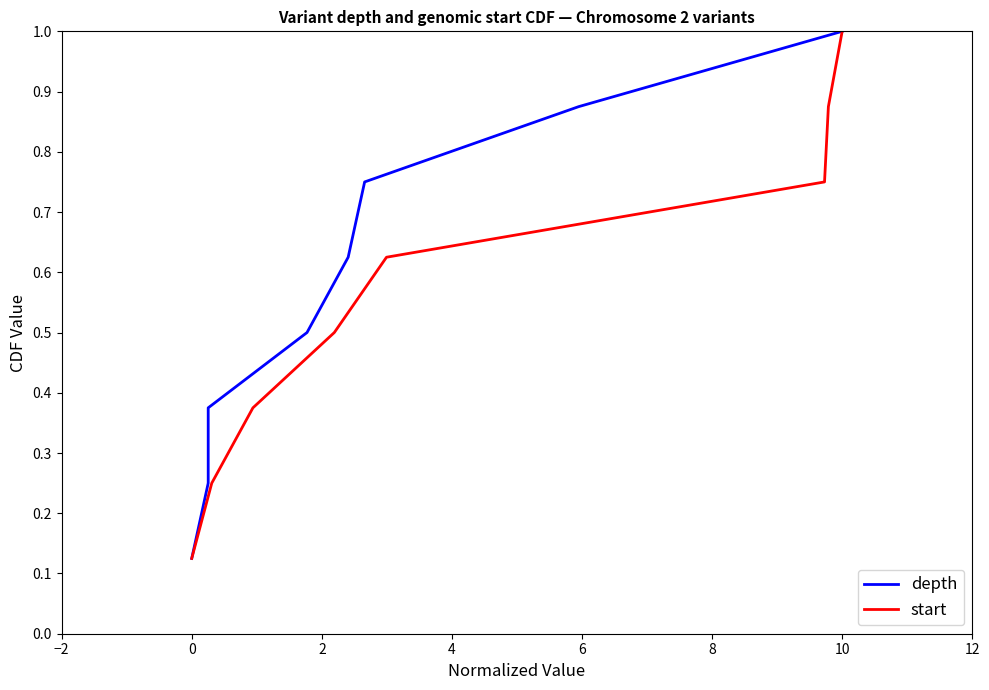

True or false: start and depth intersect in this chart.

False